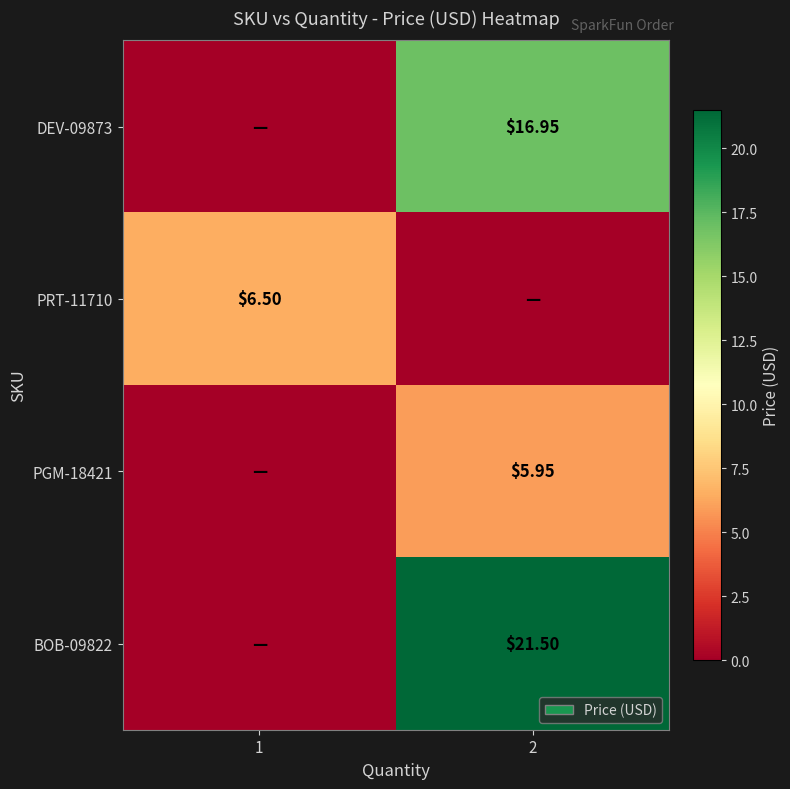

The value of PRT-11710 at 1 is 6.5. True or false?

True